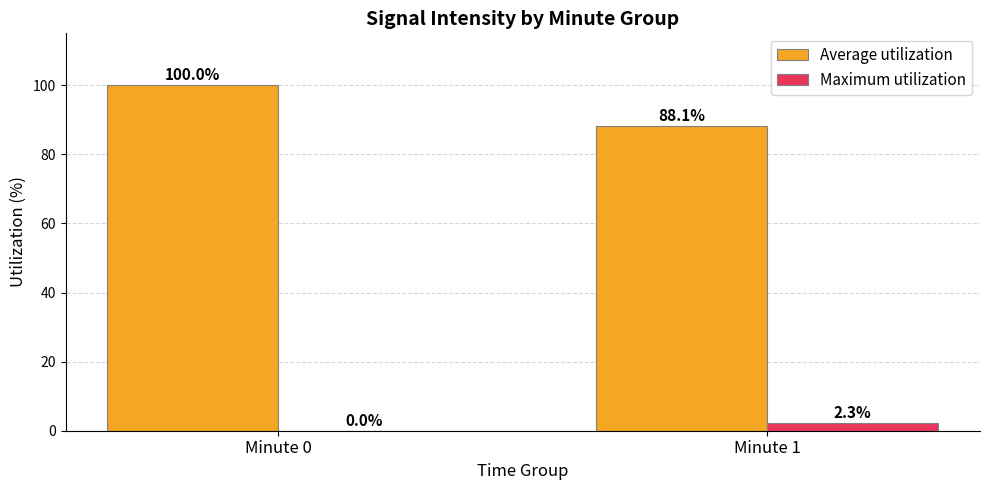

What is the sum of all Average utilization values?

188.1